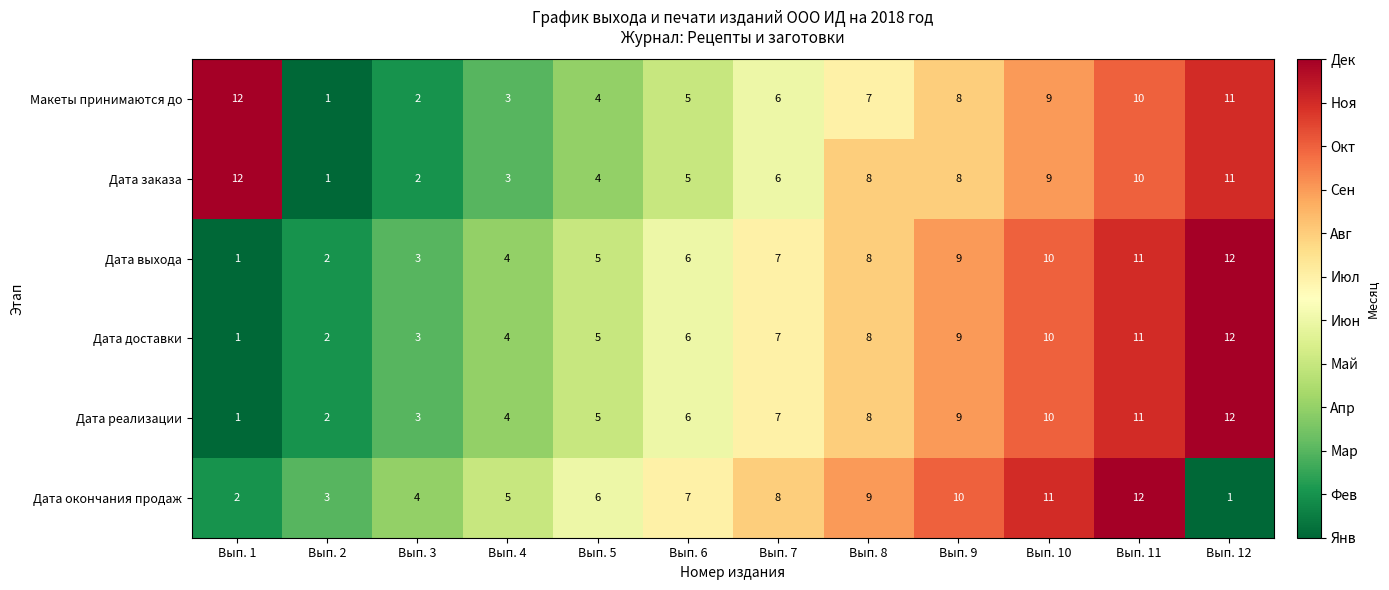

Which category has the lowest value in the Макеты принимаются до series?

Вып. 2